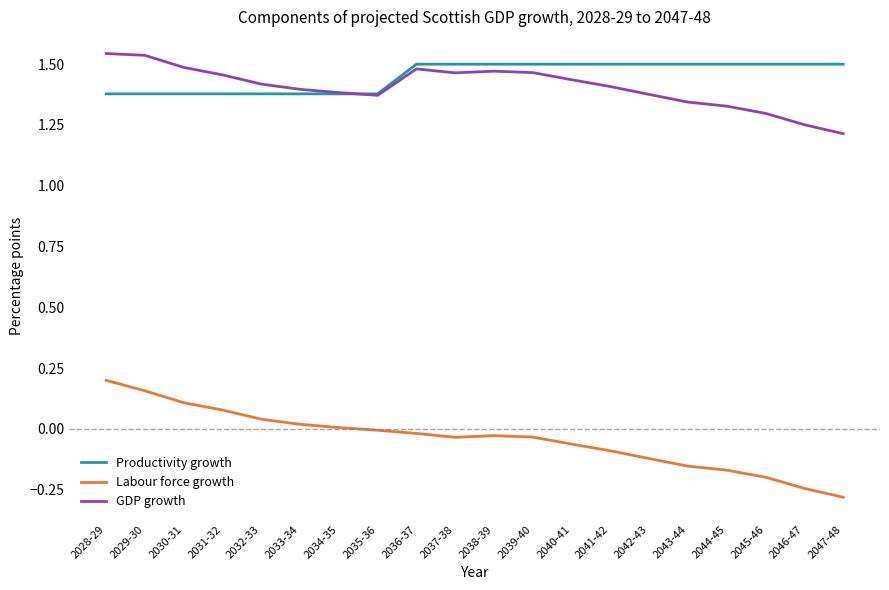

How many lines are shown in the chart?

3